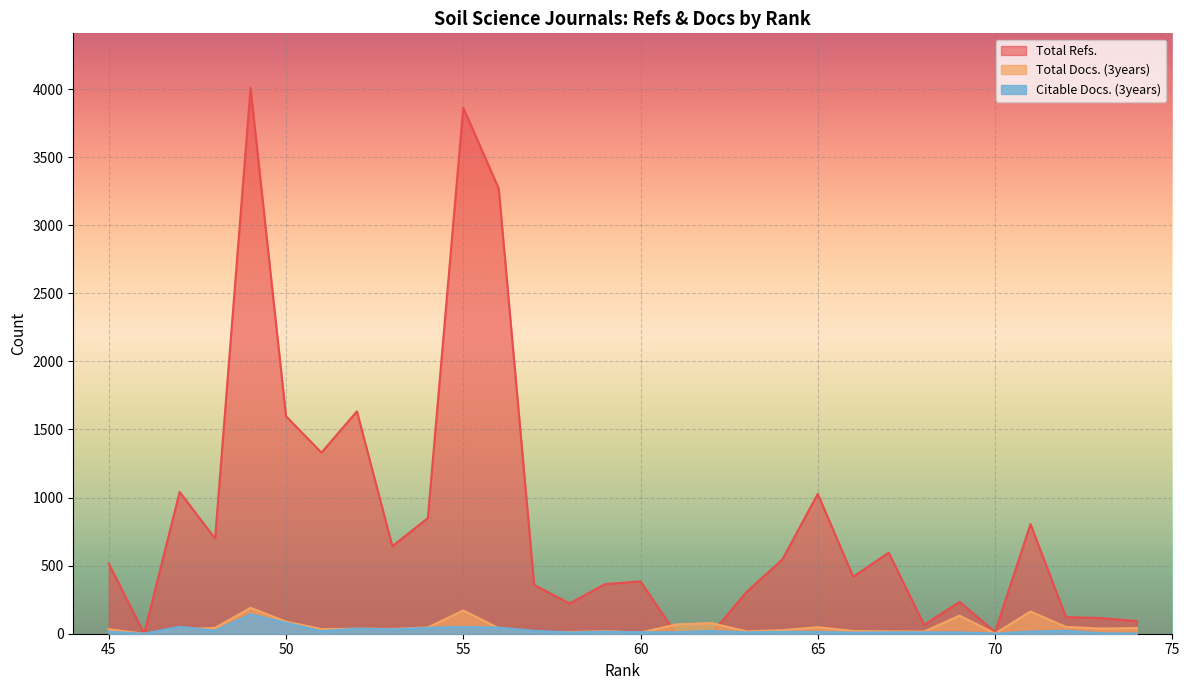

How many data points in Citable Docs. (3years) are above 15?

14